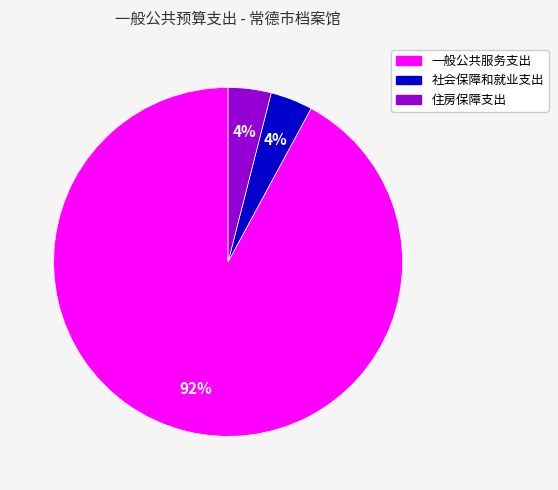

What is the largest slice in the pie chart?

一般公共服务支出